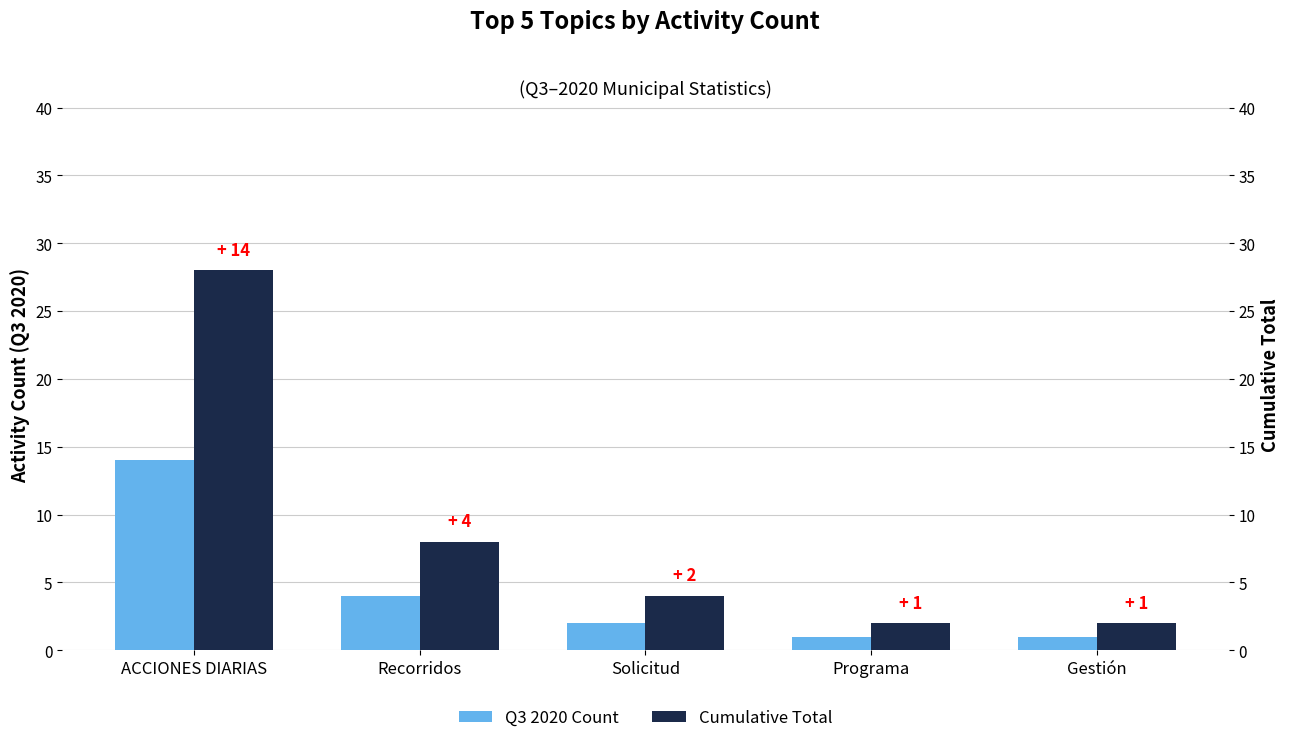

What is the difference between the maximum and minimum values in the Q3 2020 Count series?

13